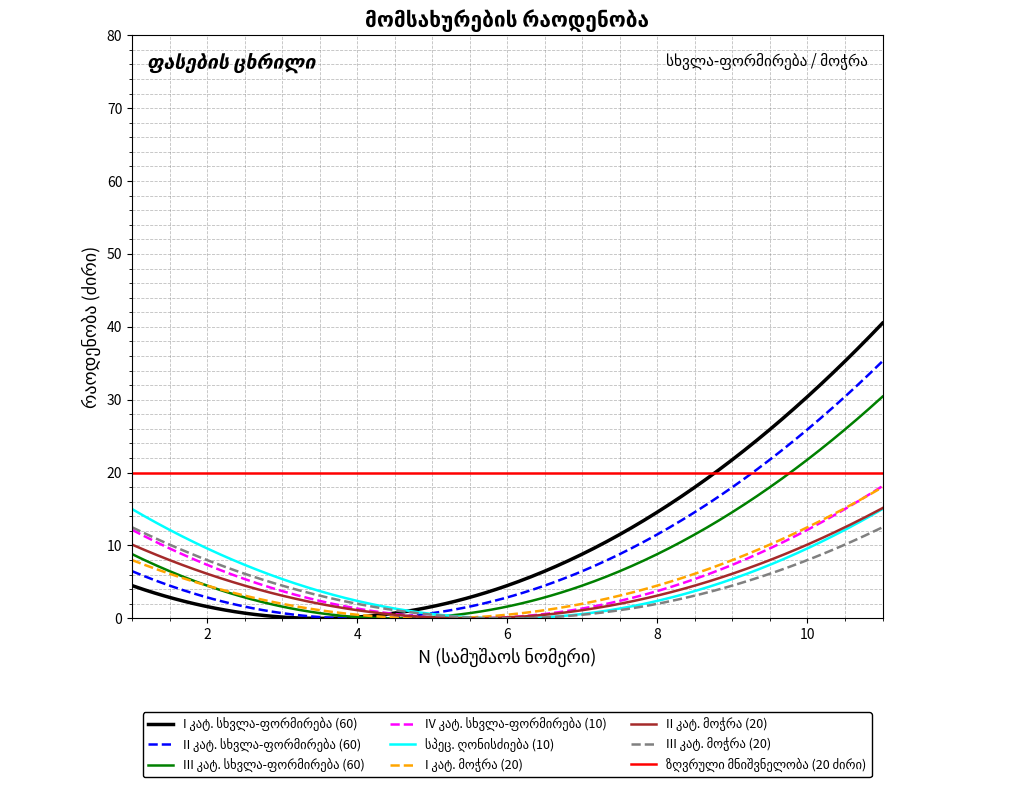

Is the value of II კატეგორია (მოჭრა) at 9 greater than the value of I კატეგორია (სხვლა) at 9?

No